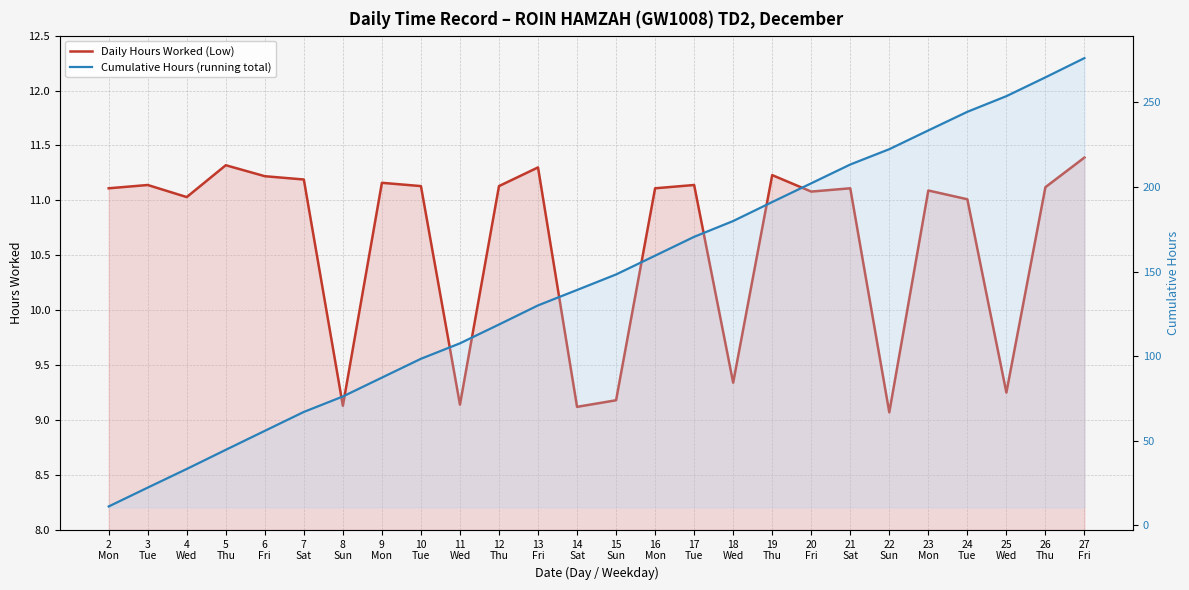

Is the value of Cumulative Hours (running total) at 25
Wed greater than the value of Daily Hours Worked (Low) at 2
Mon?

Yes